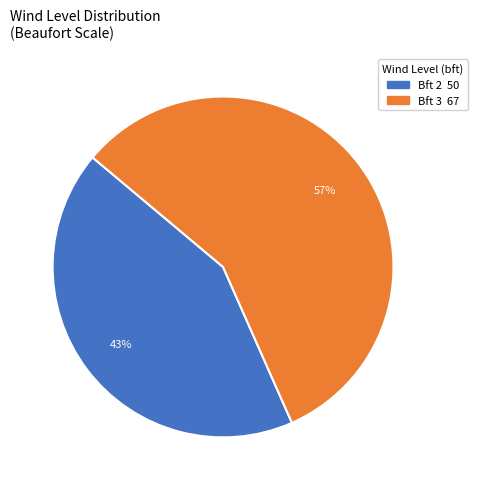

Is there any slice that represents more than half of the pie?

Yes